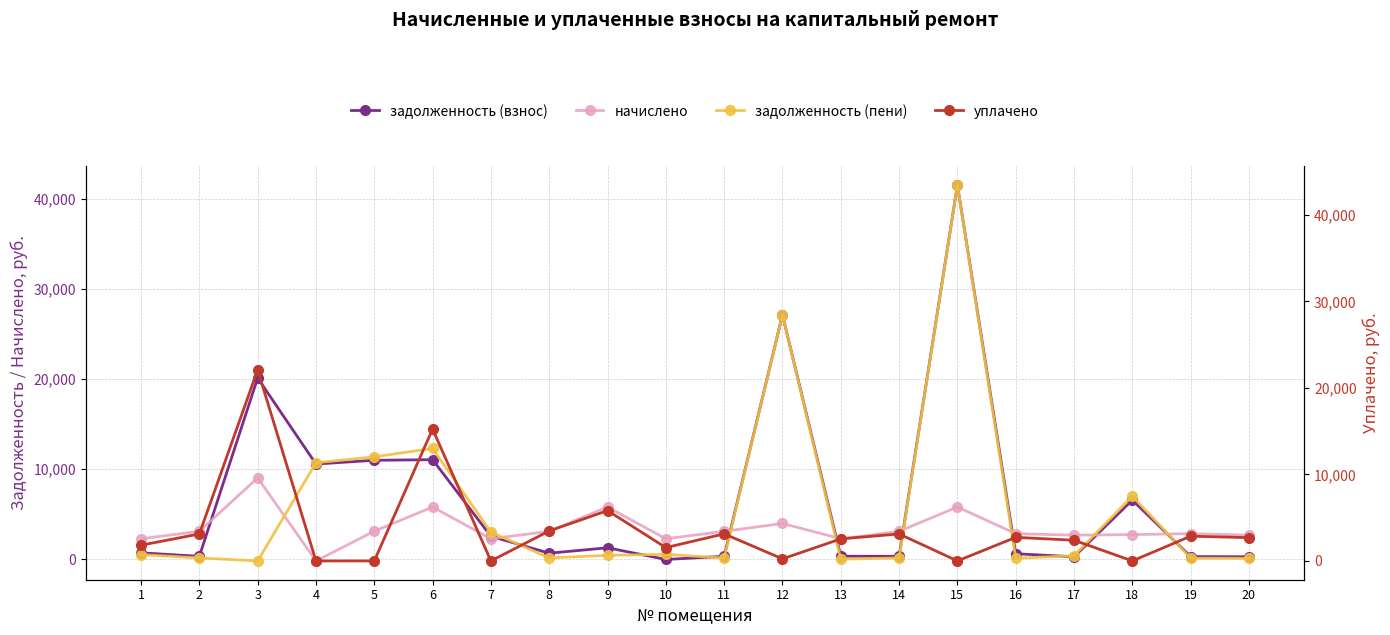

Where is the first local minimum for задолженность (пени)?

3